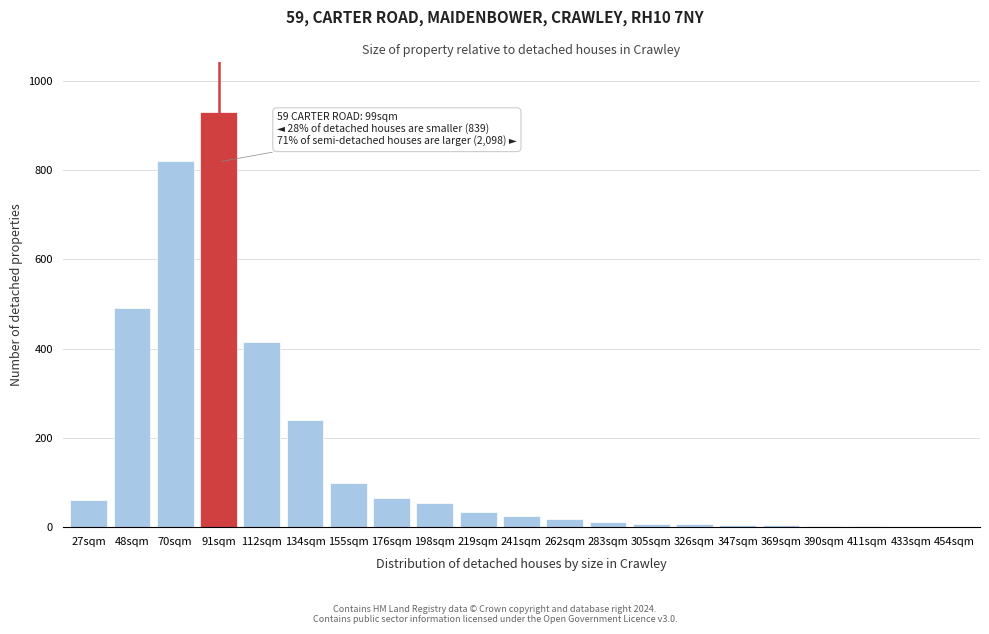

At which label is the value closest to 465?

48sqm